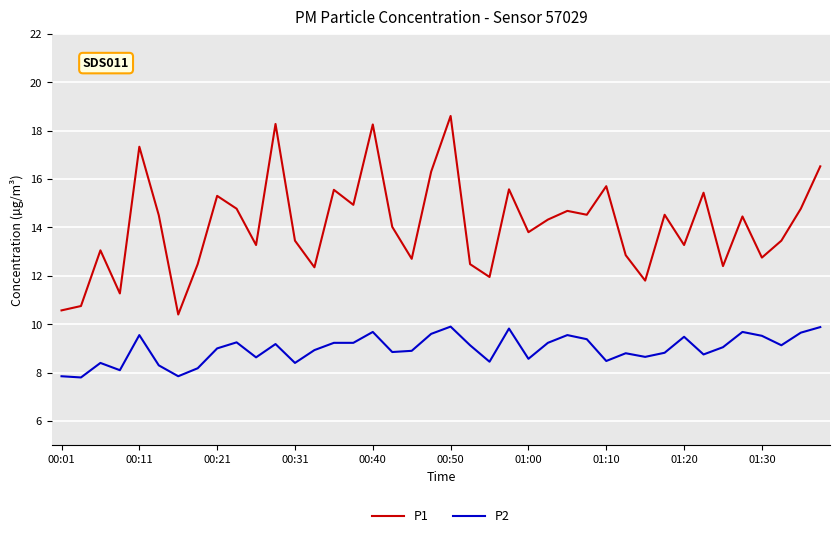

What is the average value of the P1 series?

14.1